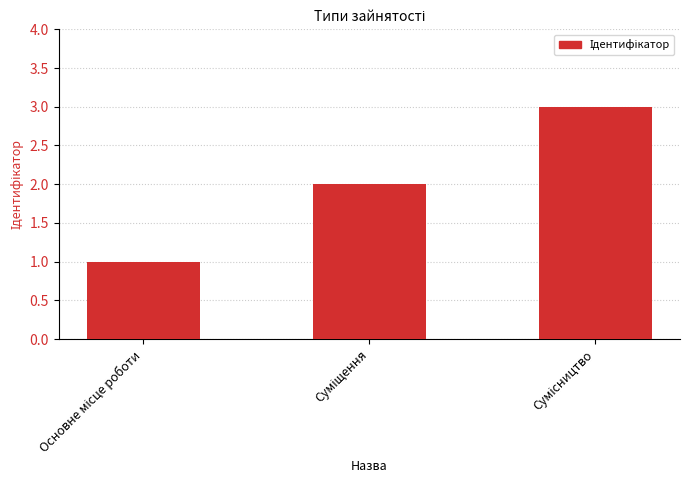

What is the sum of all values?

6